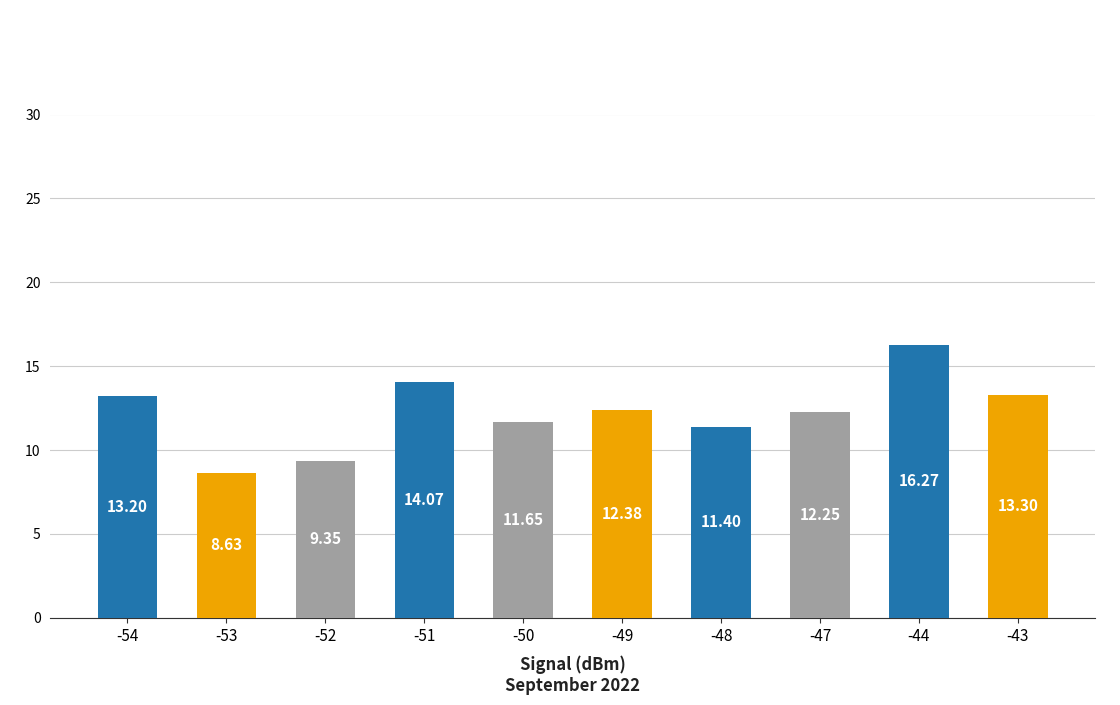

What is the difference between the values at -54 and -53?

4.6